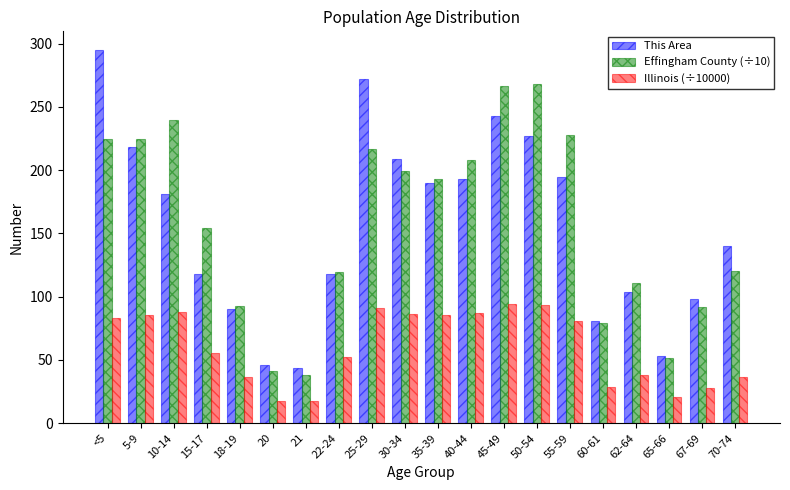

Which category has the highest value across all series?

<5